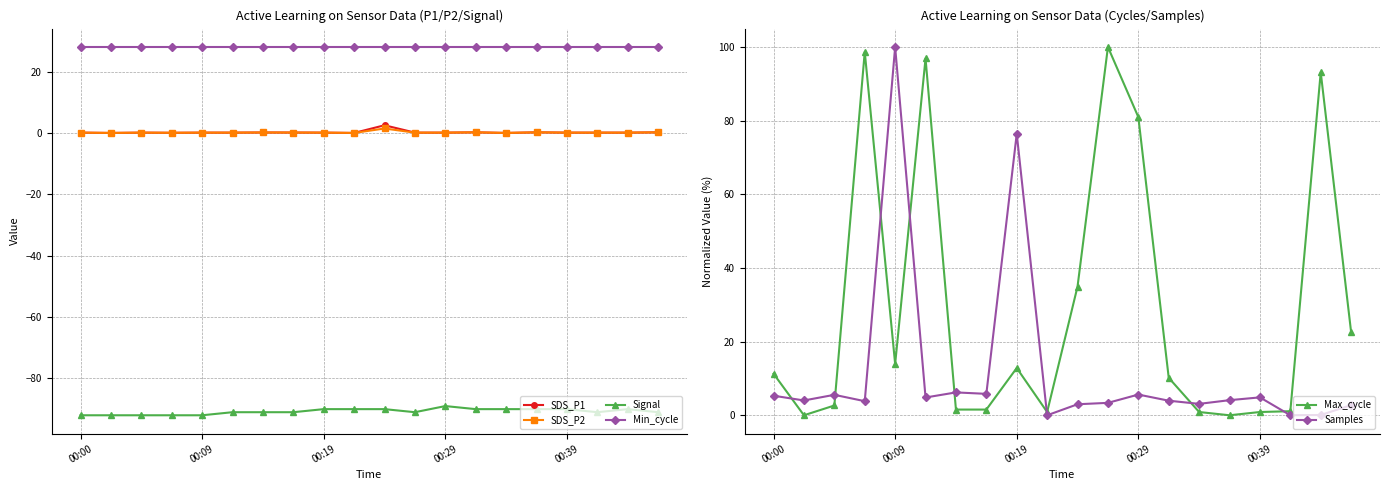

True or false: SDS_P2 has more than 0 points higher than both neighbors.

True